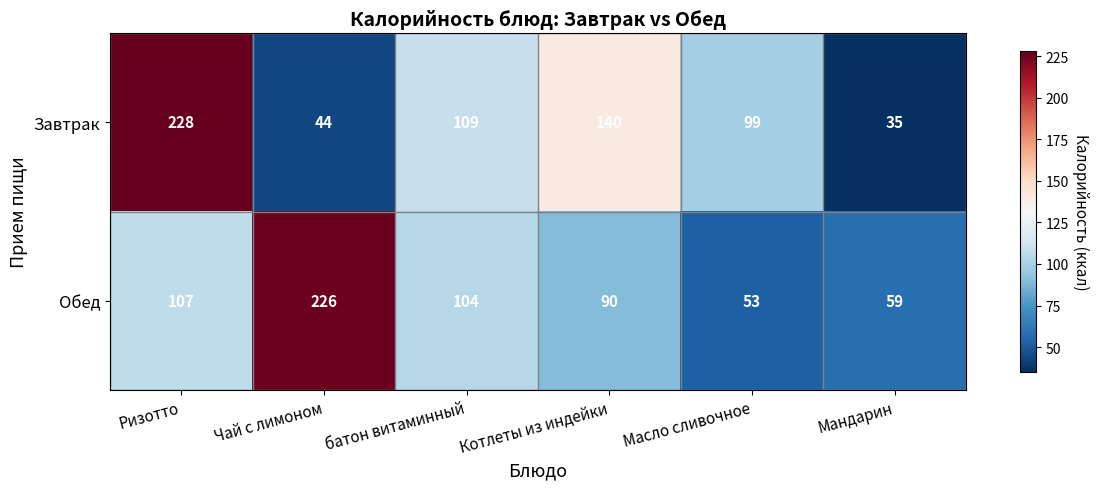

Which series has the largest range (max minus min)?

Завтрак